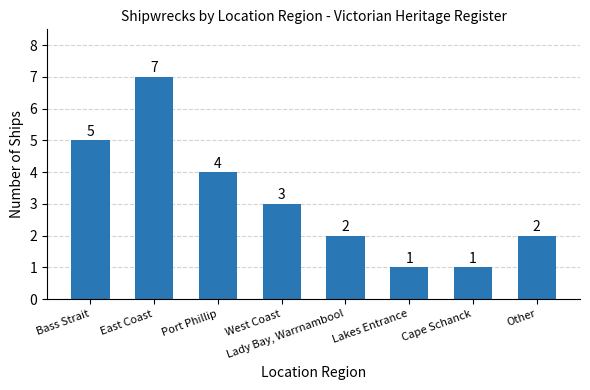

Between Cape Schanck and Port Phillip, which is larger?

Port Phillip